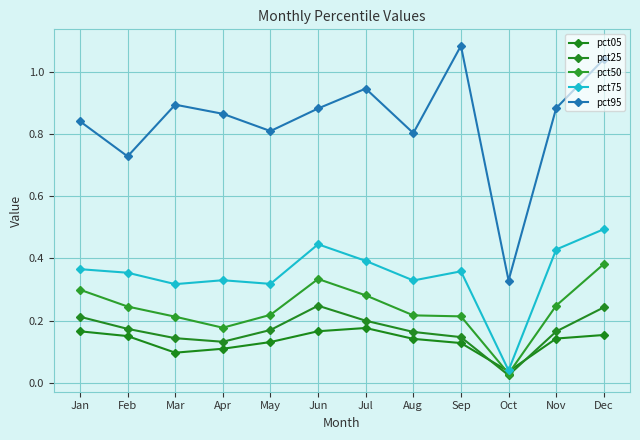

Which label corresponds to the smallest value in the chart?

Oct